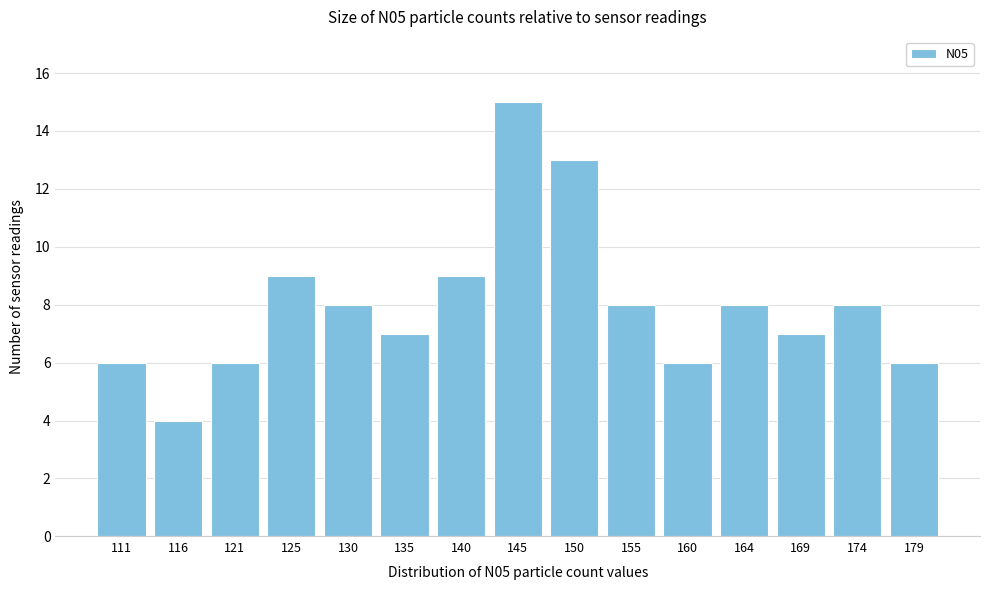

Reading left to right, what are all the values shown in this chart?

6	4	6	9	8	7	9	15	13	8	6	8	7	8	6